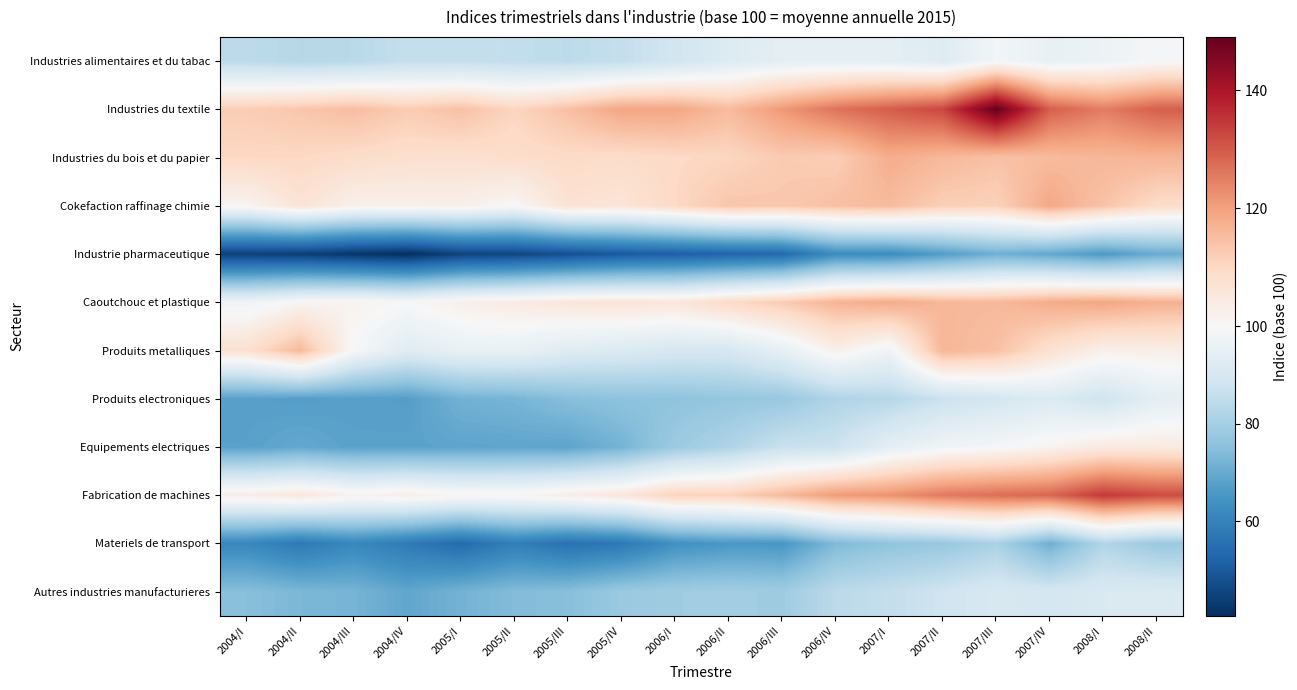

Reading right to left, list all the values displayed in this chart.

Industries alimentaires et du tabac: 2008/II=99.4	2008/I=96.8	2007/IV=95.5	2007/III=98.8	2007/II=92.4	2007/I=94.5	2006/IV=94.6	2006/III=94.4	2006/II=92.2	2006/I=88.8	2005/IV=85.8	2005/III=84.6	2005/II=85.5	2005/I=86.0	2004/IV=86.0	2004/III=83.8	2004/II=83.2	2004/I=84.4
Industries du textile: 2008/II=129.4	2008/I=125.1	2007/IV=129.4	2007/III=149.0	2007/II=132.8	2007/I=129.6	2006/IV=126.5	2006/III=121.2	2006/II=115.5	2006/I=119.2	2005/IV=119.2	2005/III=114.6	2005/II=110.5	2005/I=114.5	2004/IV=112.5	2004/III=115.1	2004/II=113.5	2004/I=112.2
Industries du bois et du papier: 2008/II=116.7	2008/I=116.4	2007/IV=115.5	2007/III=114.2	2007/II=116.0	2007/I=117.9	2006/IV=112.0	2006/III=112.7	2006/II=110.3	2006/I=109.8	2005/IV=108.8	2005/III=109.3	2005/II=108.6	2005/I=107.8	2004/IV=108.0	2004/III=108.9	2004/II=110.0	2004/I=109.9
Cokefaction raffinage chimie: 2008/II=109.0	2008/I=114.1	2007/IV=118.8	2007/III=111.5	2007/II=111.8	2007/I=115.6	2006/IV=114.6	2006/III=113.3	2006/II=113.7	2006/I=109.8	2005/IV=106.3	2005/III=107.0	2005/II=100.2	2005/I=102.7	2004/IV=102.3	2004/III=102.4	2004/II=106.7	2004/I=101.2
Industrie pharmaceutique: 2008/II=70.3	2008/I=66.0	2007/IV=69.3	2007/III=71.2	2007/II=66.9	2007/I=62.6	2006/IV=62.6	2006/III=53.7	2006/II=52.5	2006/I=51.3	2005/IV=50.1	2005/III=47.7	2005/II=45.6	2005/I=44.9	2004/IV=40.5	2004/III=42.0	2004/II=44.0	2004/I=44.6
Caoutchouc et plastique: 2008/II=117.3	2008/I=119.3	2007/IV=118.3	2007/III=115.9	2007/II=116.2	2007/I=118.4	2006/IV=116.8	2006/III=112.6	2006/II=109.6	2006/I=105.8	2005/IV=106.5	2005/III=106.0	2005/II=104.2	2005/I=102.7	2004/IV=100.1	2004/III=101.6	2004/II=100.8	2004/I=97.6
Produits metalliques: 2008/II=102.9	2008/I=102.4	2007/IV=107.4	2007/III=114.6	2007/II=116.4	2007/I=97.5	2006/IV=102.4	2006/III=95.1	2006/II=90.1	2006/I=90.2	2005/IV=91.6	2005/III=92.7	2005/II=95.8	2005/I=95.8	2004/IV=93.0	2004/III=99.6	2004/II=115.9	2004/I=107.7
Produits electroniques: 2008/II=94.0	2008/I=88.3	2007/IV=91.6	2007/III=89.5	2007/II=87.1	2007/I=83.0	2006/IV=82.1	2006/III=77.6	2006/II=77.0	2006/I=76.0	2005/IV=75.9	2005/III=74.8	2005/II=72.4	2005/I=71.7	2004/IV=67.3	2004/III=67.7	2004/II=67.2	2004/I=67.7
Equipements electriques: 2008/II=104.4	2008/I=104.3	2007/IV=101.5	2007/III=99.1	2007/II=98.0	2007/I=94.3	2006/IV=87.4	2006/III=86.8	2006/II=81.7	2006/I=78.4	2005/IV=72.1	2005/III=68.7	2005/II=68.9	2005/I=68.5	2004/IV=68.2	2004/III=68.1	2004/II=69.4	2004/I=68.0
Fabrication de machines: 2008/II=132.1	2008/I=134.7	2007/IV=128.3	2007/III=127.3	2007/II=125.7	2007/I=122.1	2006/IV=120.8	2006/III=115.8	2006/II=111.3	2006/I=111.2	2005/IV=105.8	2005/III=103.4	2005/II=101.3	2005/I=101.2	2004/IV=103.4	2004/III=102.1	2004/II=105.6	2004/I=103.6
Materiels de transport: 2008/II=77.9	2008/I=82.4	2007/IV=71.1	2007/III=81.0	2007/II=77.5	2007/I=76.3	2006/IV=73.6	2006/III=65.3	2006/II=65.5	2006/I=63.8	2005/IV=57.3	2005/III=55.6	2005/II=59.0	2005/I=54.0	2004/IV=57.9	2004/III=61.3	2004/II=57.6	2004/I=61.5
Autres industries manufacturieres: 2008/II=91.5	2008/I=91.1	2007/IV=89.6	2007/III=90.7	2007/II=88.3	2007/I=85.8	2006/IV=84.2	2006/III=78.8	2006/II=79.4	2006/I=79.0	2005/IV=77.9	2005/III=75.0	2005/II=74.1	2005/I=71.9	2004/IV=69.1	2004/III=72.3	2004/II=73.1	2004/I=74.9